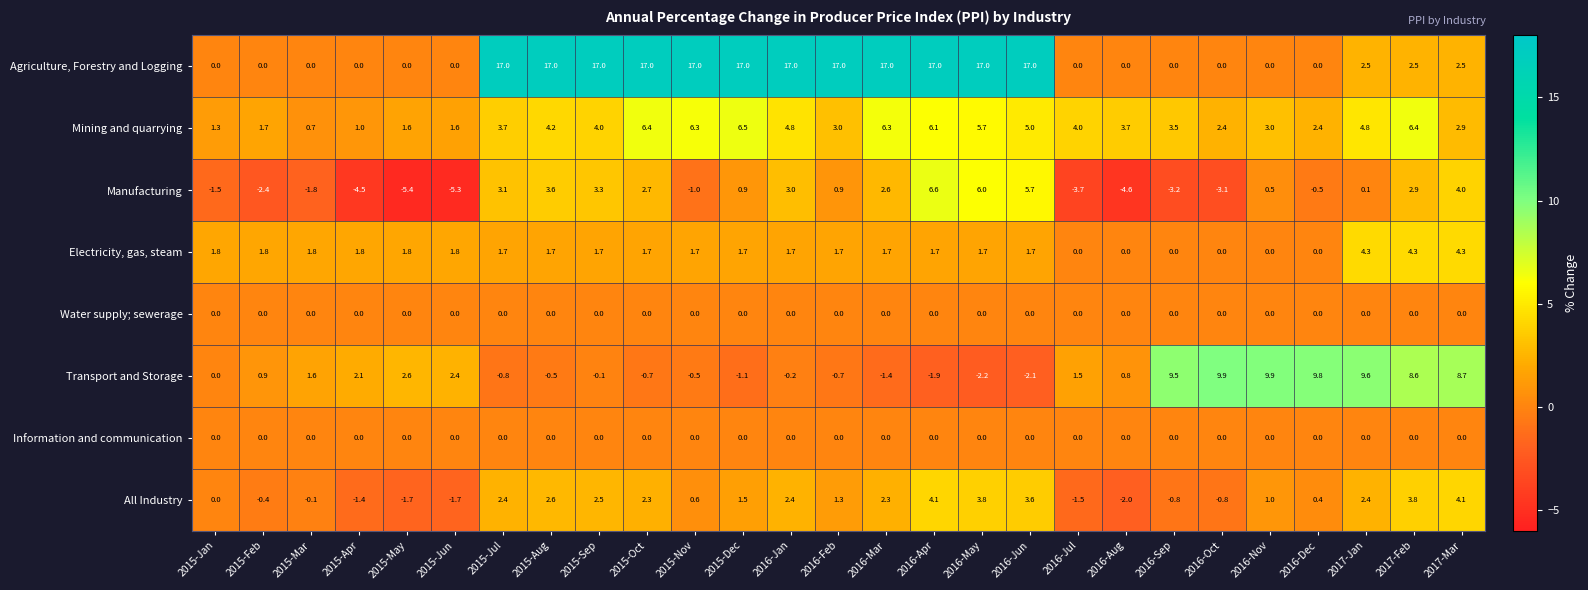

How many categories are shown in the chart?

27